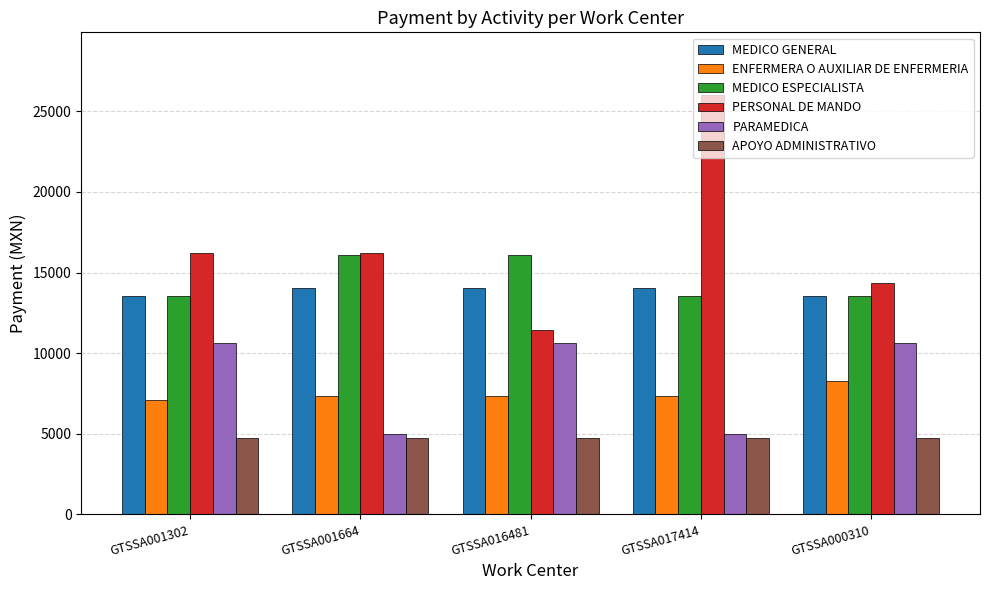

Rank the series by their maximum value, from lowest to highest.

APOYO ADMINISTRATIVO, ENFERMERA O AUXILIAR DE ENFERMERIA, PARAMEDICA, MEDICO GENERAL, MEDICO ESPECIALISTA, PERSONAL DE MANDO